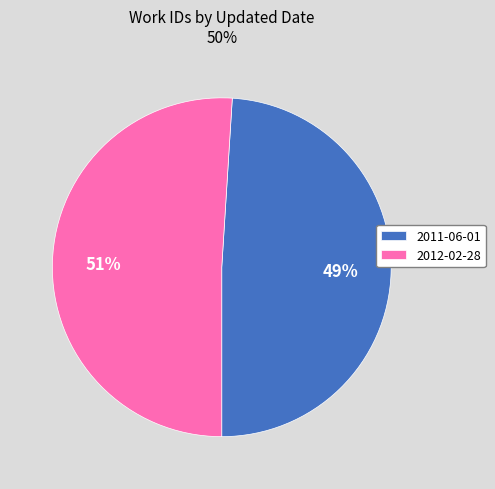

Combined, do 2012-02-28 and 2011-06-01 account for over 50%?

Yes